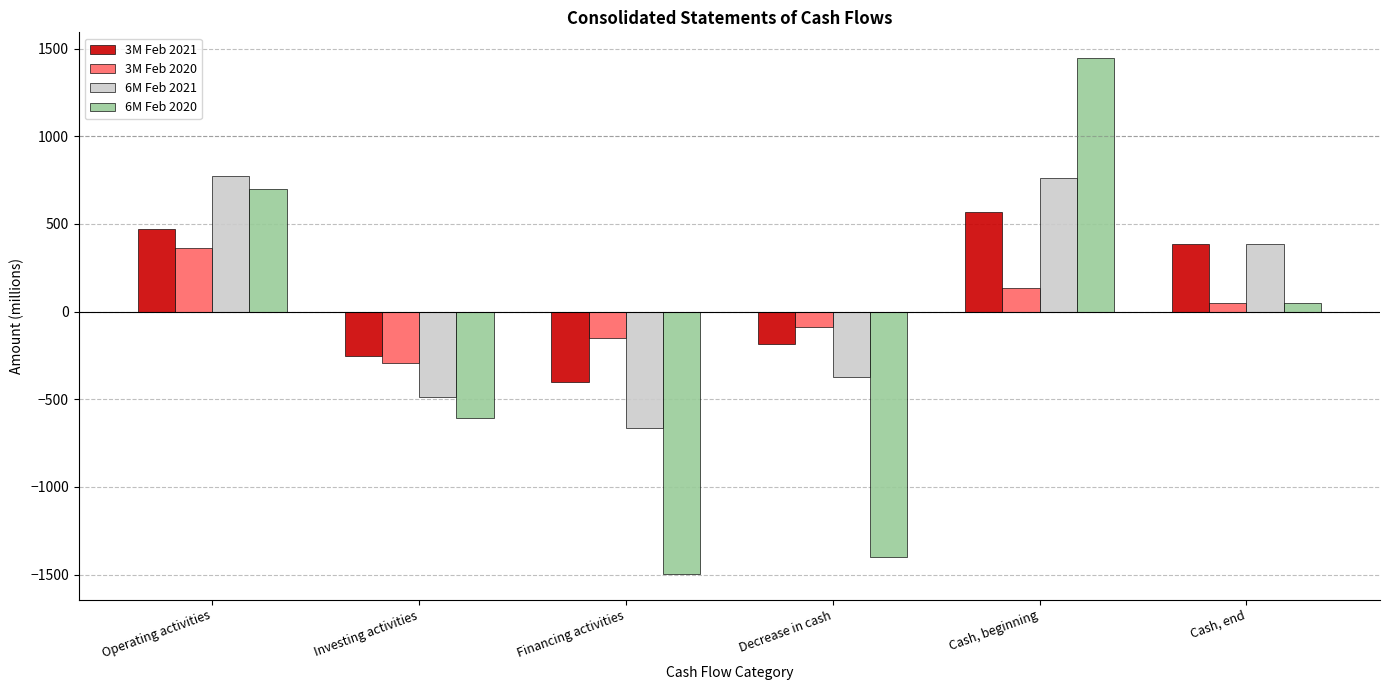

Rank the categories by 6M Feb 2020 value from lowest to highest.

Financing activities, Decrease in cash, Investing activities, Cash, end, Operating activities, Cash, beginning